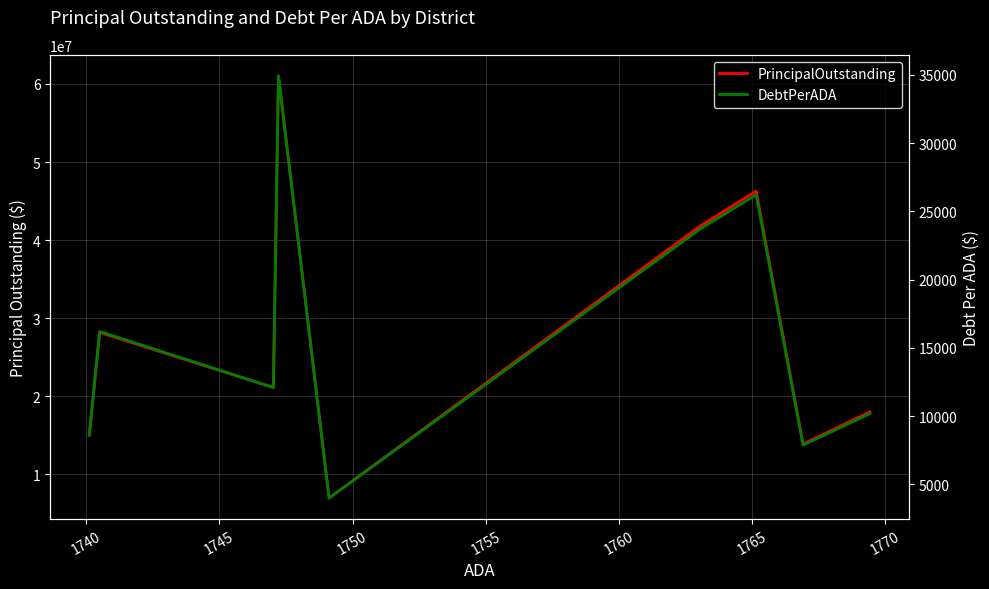

True or false: DebtPerADA and PrincipalOutstanding intersect in this chart.

False